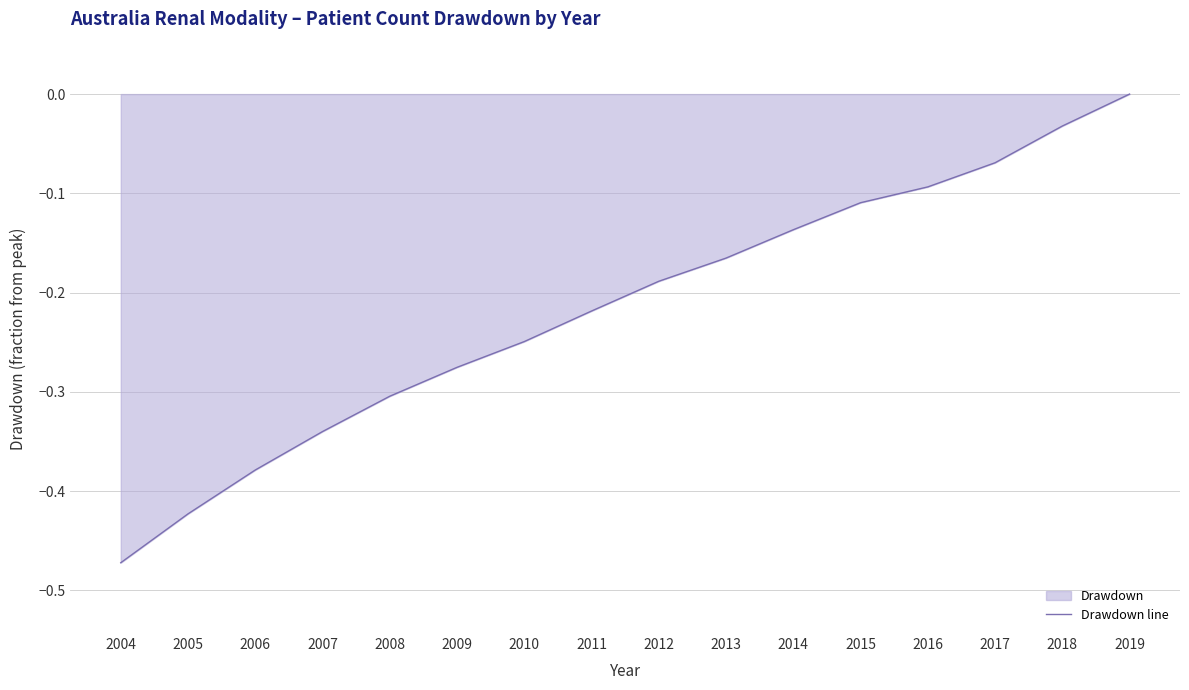

List the labels in order of value, largest first.

2019, 2018, 2017, 2016, 2015, 2014, 2013, 2012, 2011, 2010, 2009, 2008, 2007, 2006, 2005, 2004